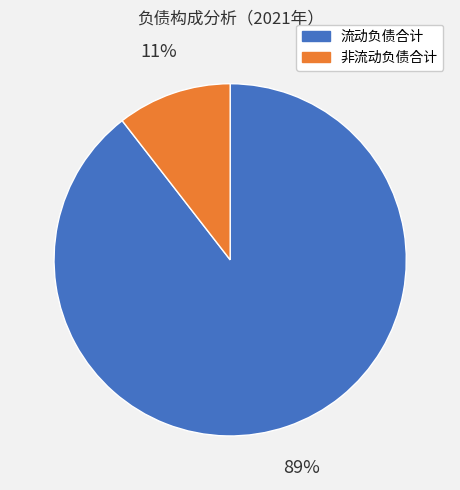

To the nearest percent, what is the average slice percentage?

50%